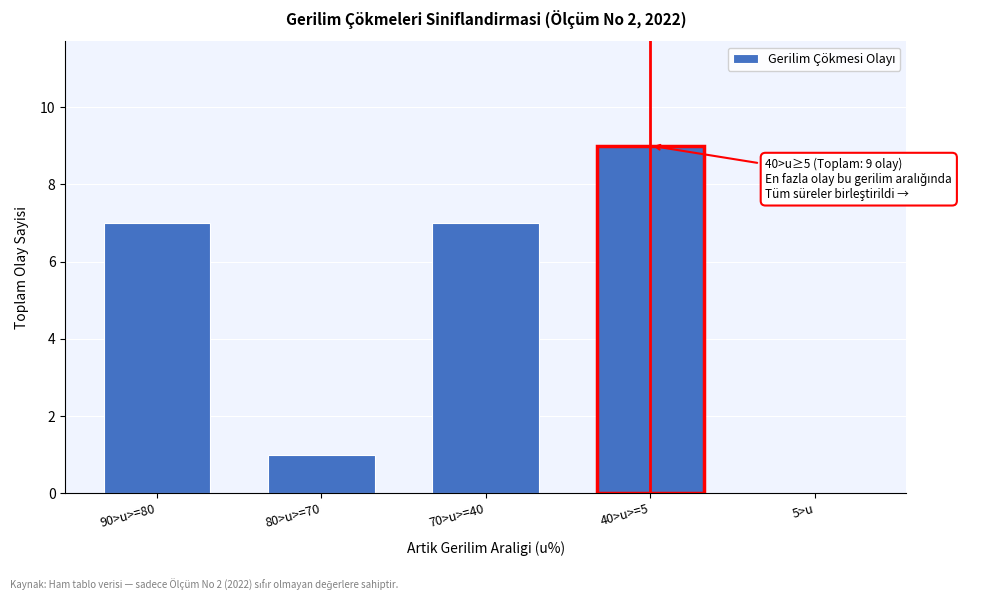

Reading right to left, extract all data points from this chart.

5>u=0	40>u>=5=9	70>u>=40=7	80>u>=70=1	90>u>=80=7